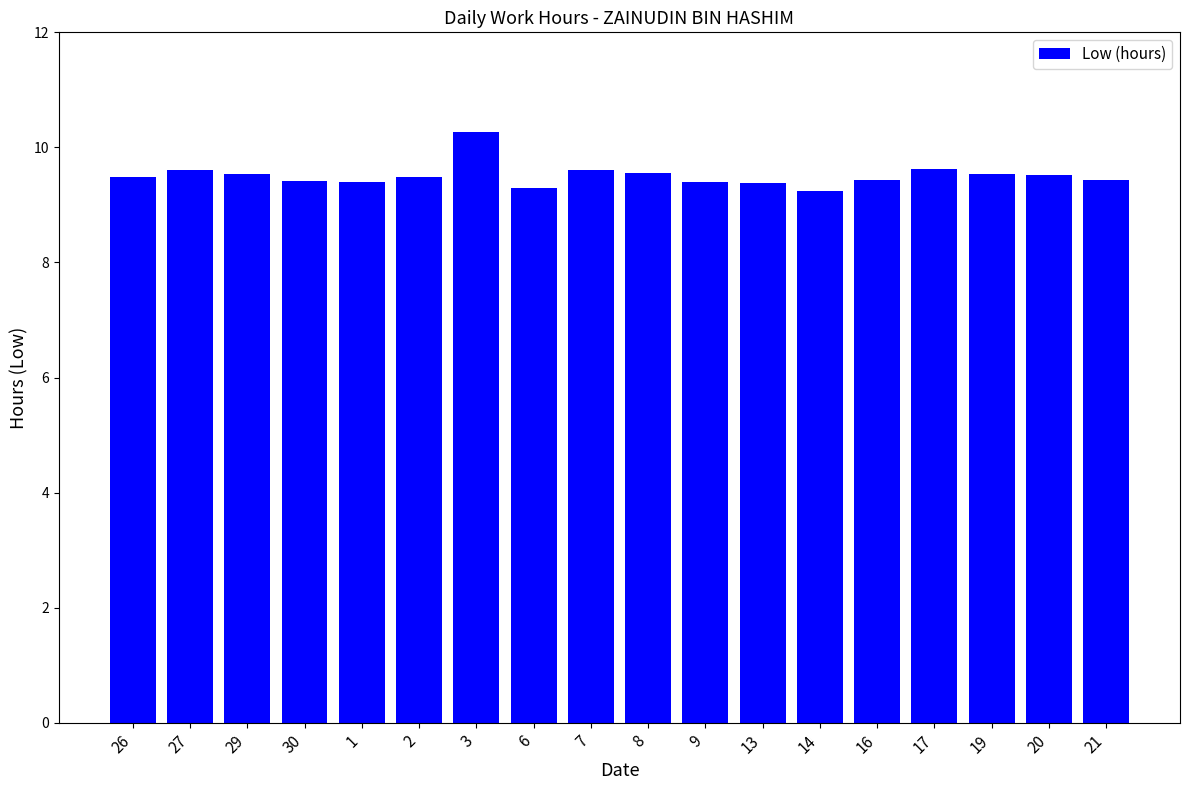

What is the sum of the values at 20 and 1?

18.9